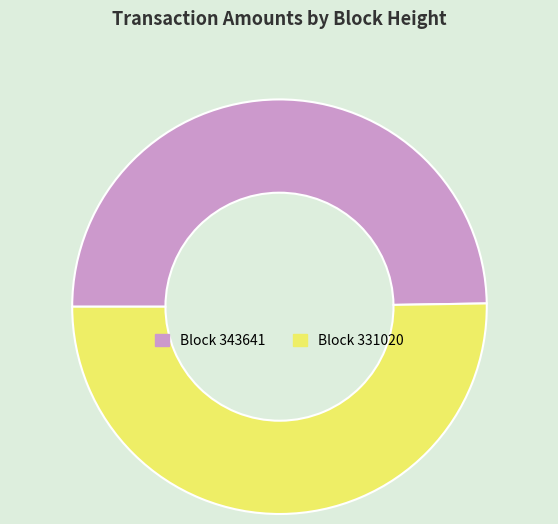

Does any single category account for the majority?

Yes